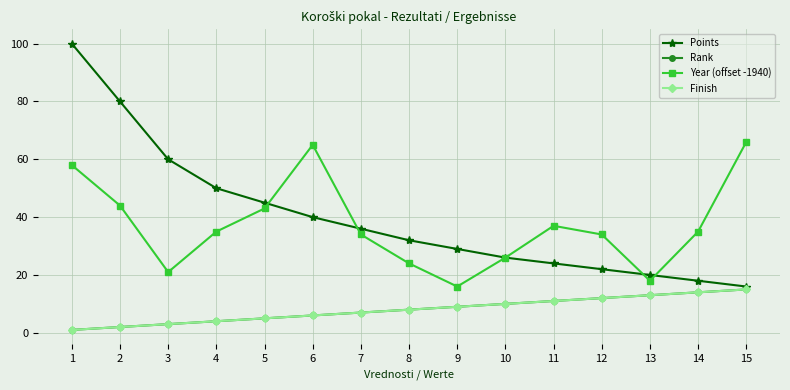

Is this an area chart (filled region under the line)?

No